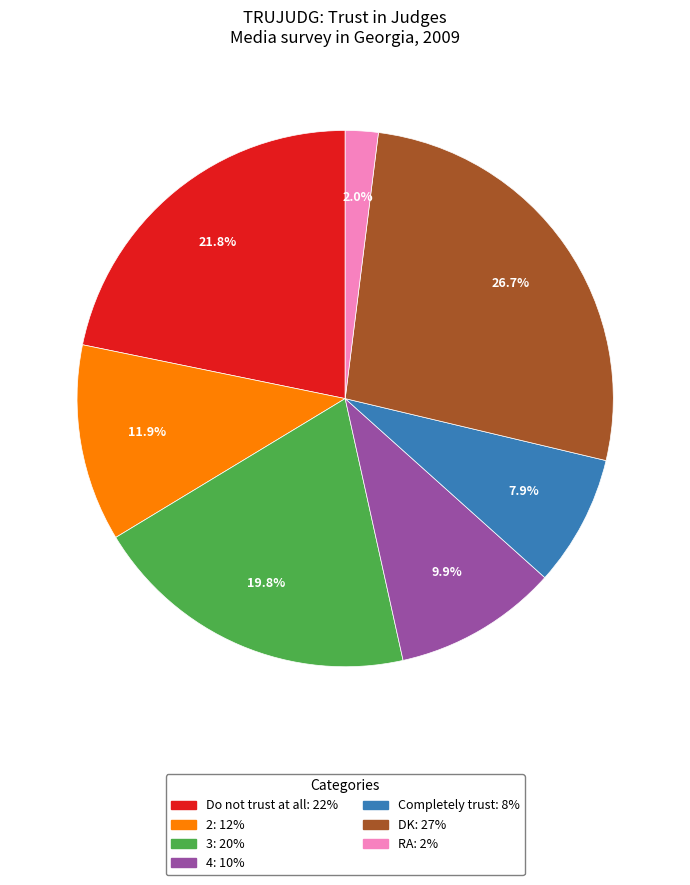

Is it true that DK is 20% of the pie?

False